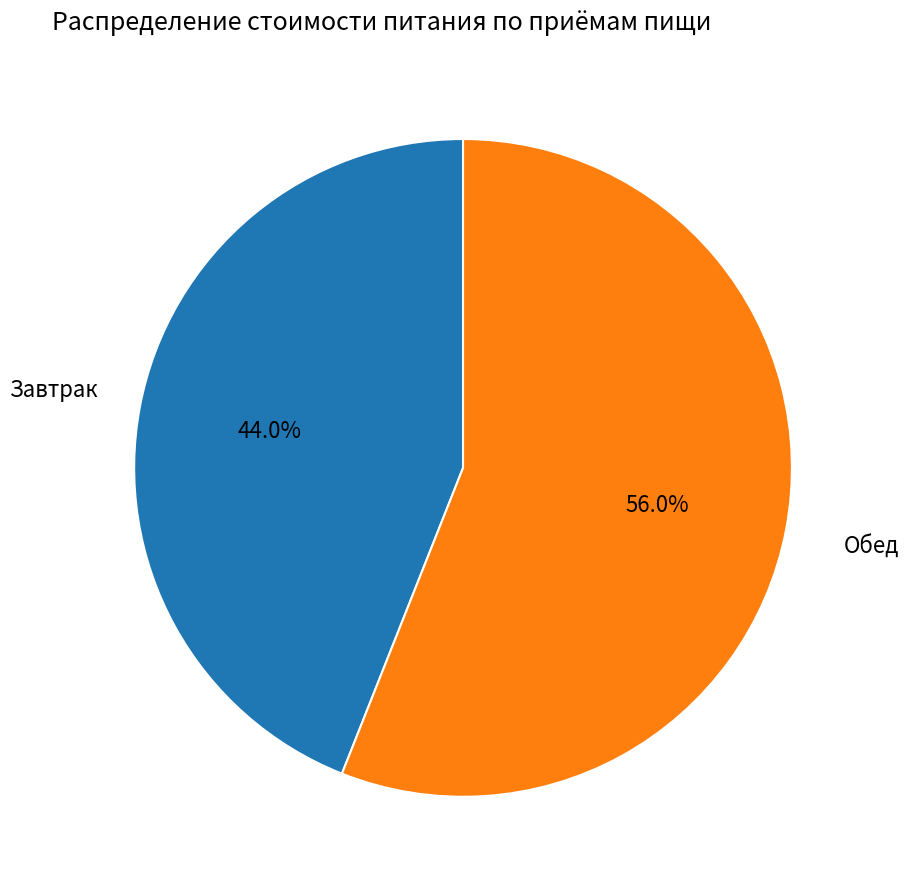

Which has a higher value, Завтрак or Обед?

Обед